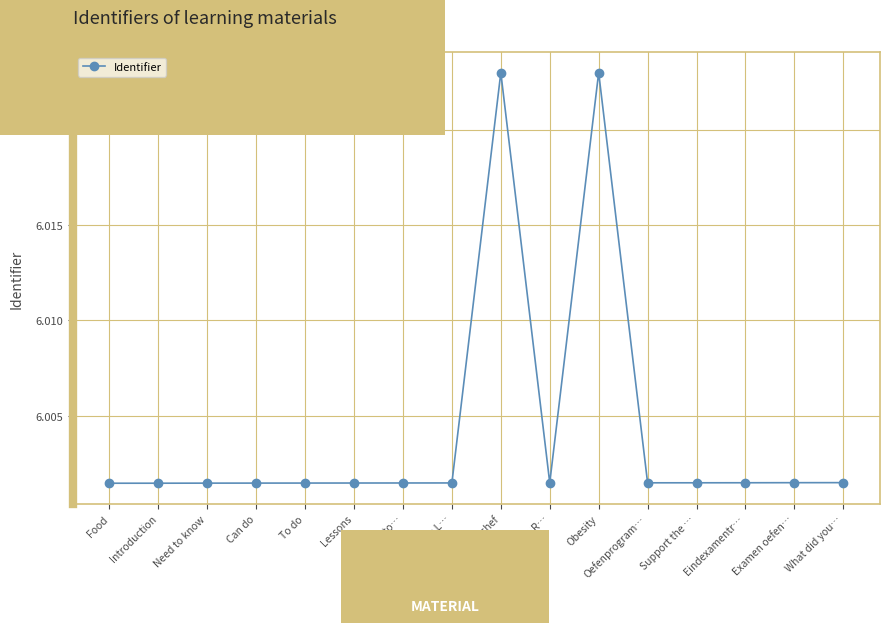

Approximately how many times larger is the value at Masterchef compared to What did you…?

1.0